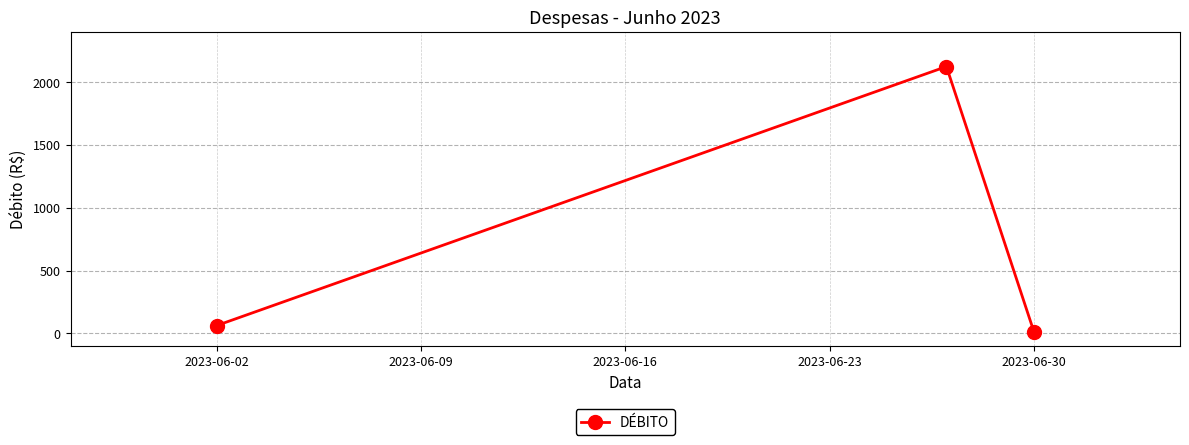

What is the value of the 1st point from the left?

62.5